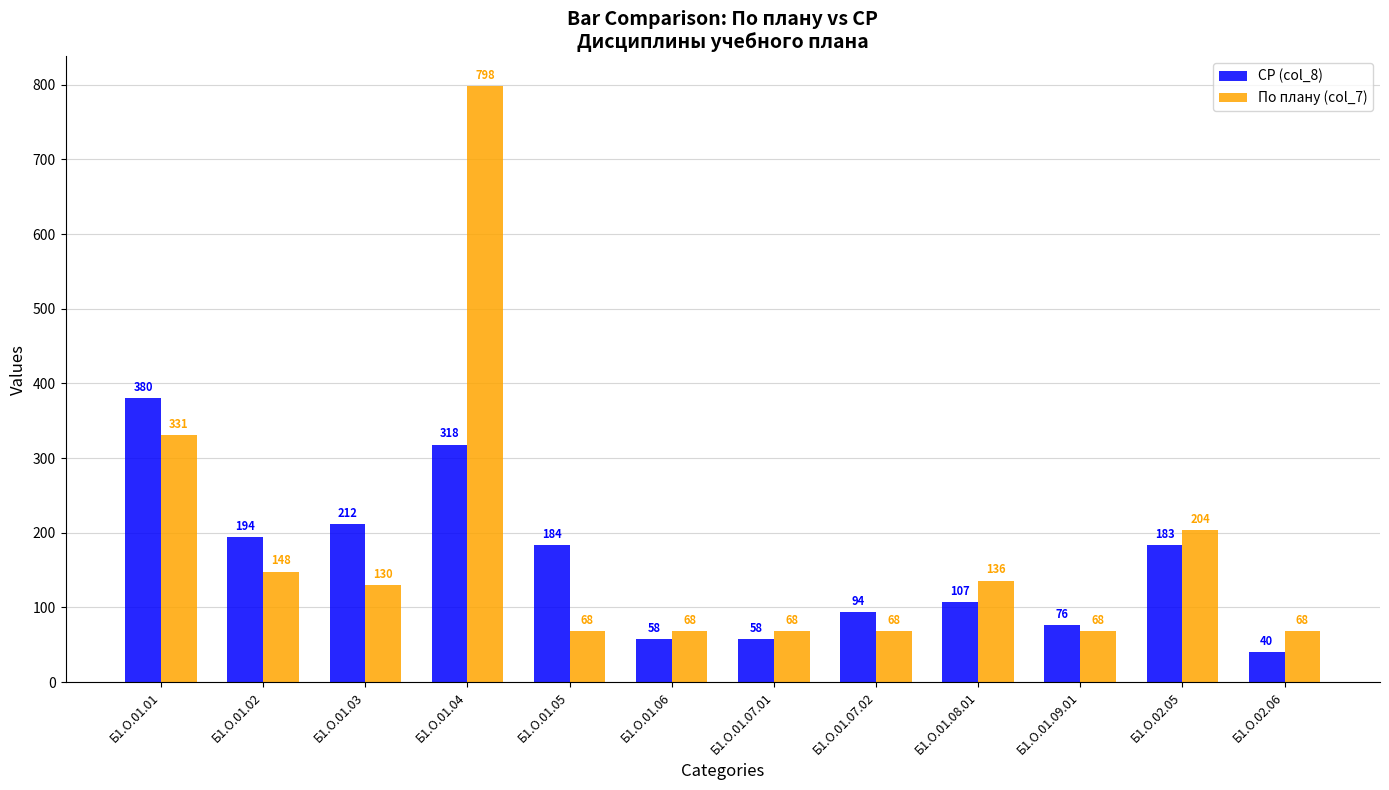

What is the difference between the highest and lowest values at Б1.О.01.05?

116